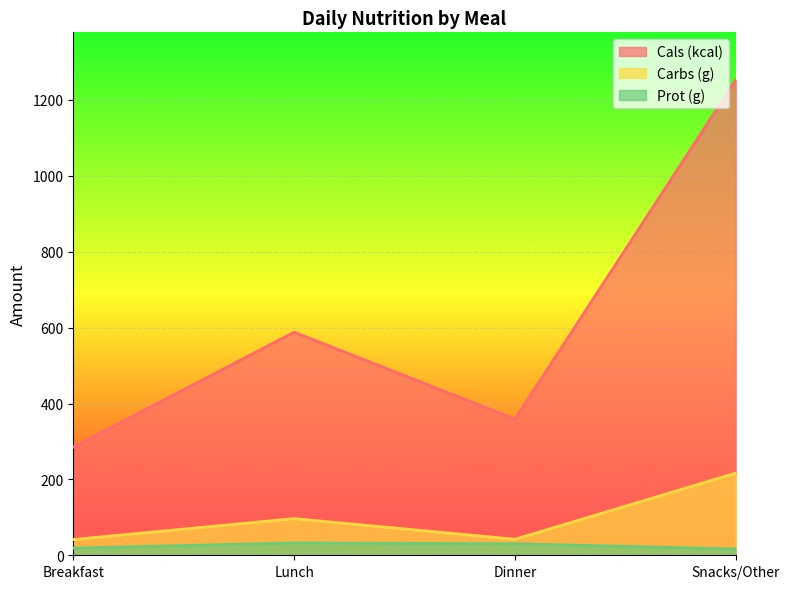

What is the difference between the second highest and second lowest values in the Carbs (g) series?

54.4